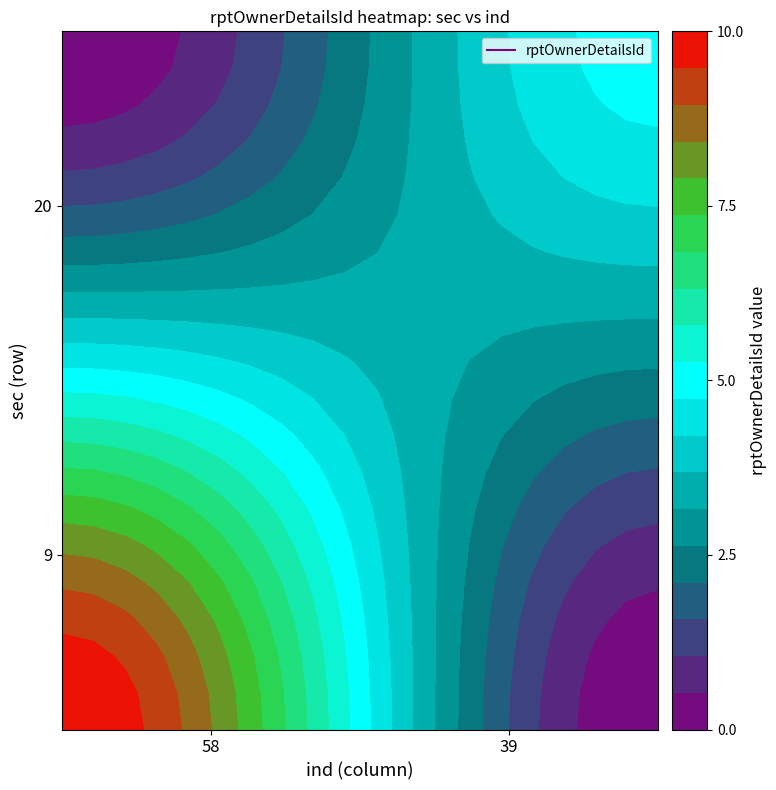

What is the greatest value displayed?

10